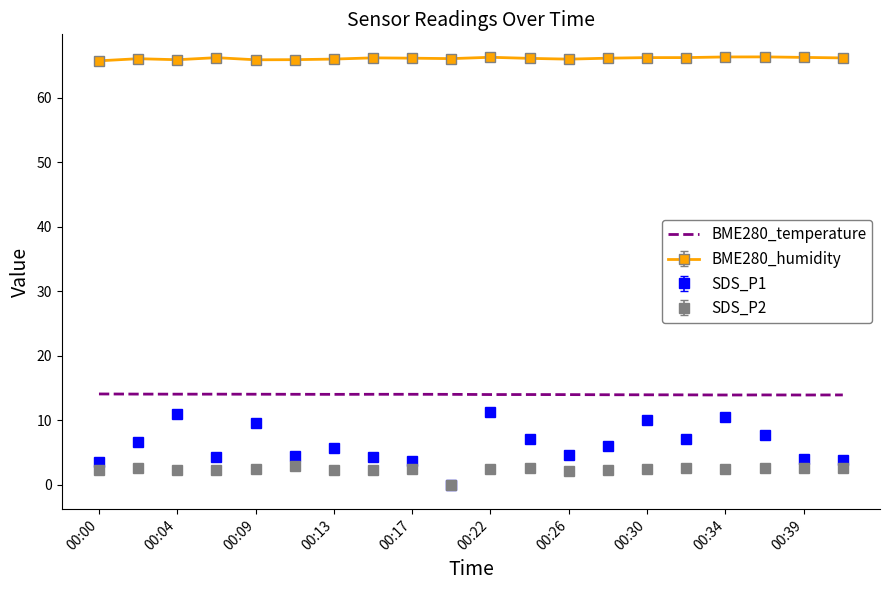

Which series has the widest spread of values?

SDS_P1